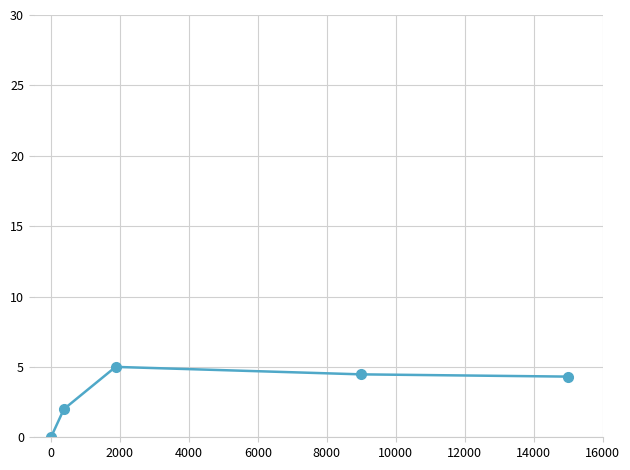

How many points are higher than both their immediate neighbors (excluding endpoints)?

1